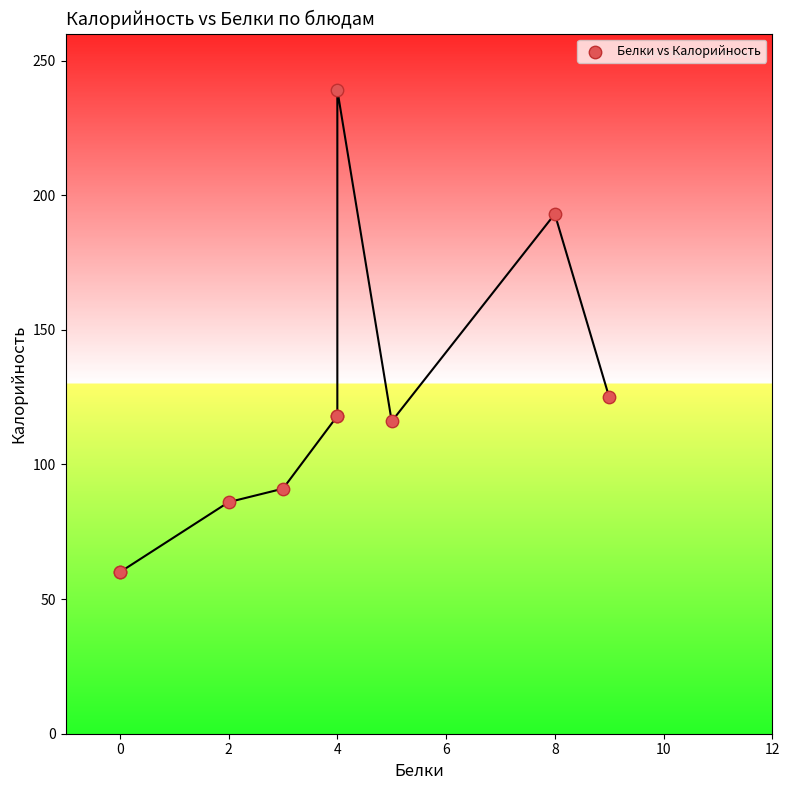

What Y value in the scatter plot is closest to 149?

125